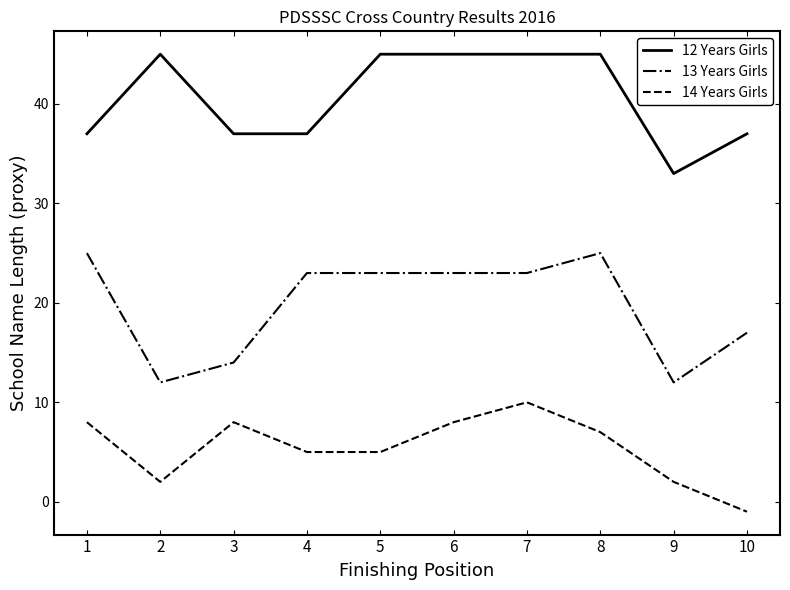

The value of 14 Years Girls at 8 is 11. True or false?

False